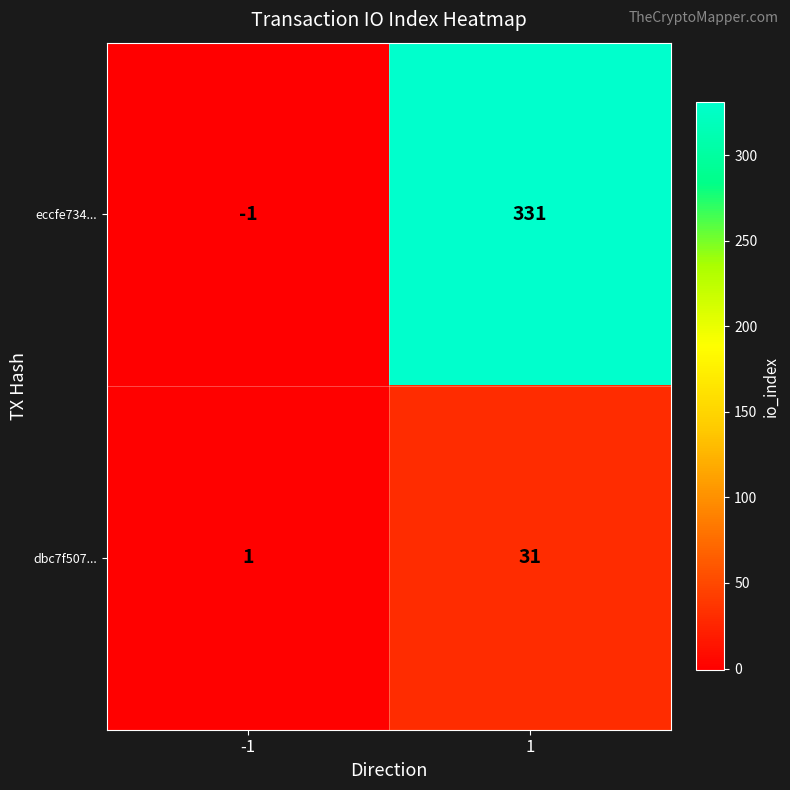

What is the sum of the dbc7f507... values at -1 and 1?

32